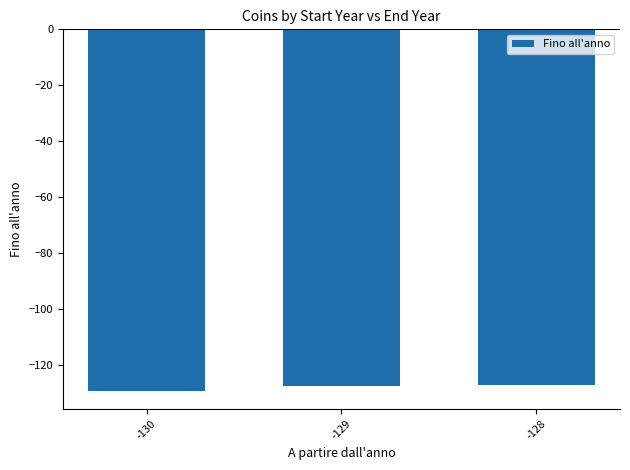

What is the maximum value shown in the chart?

-127.0